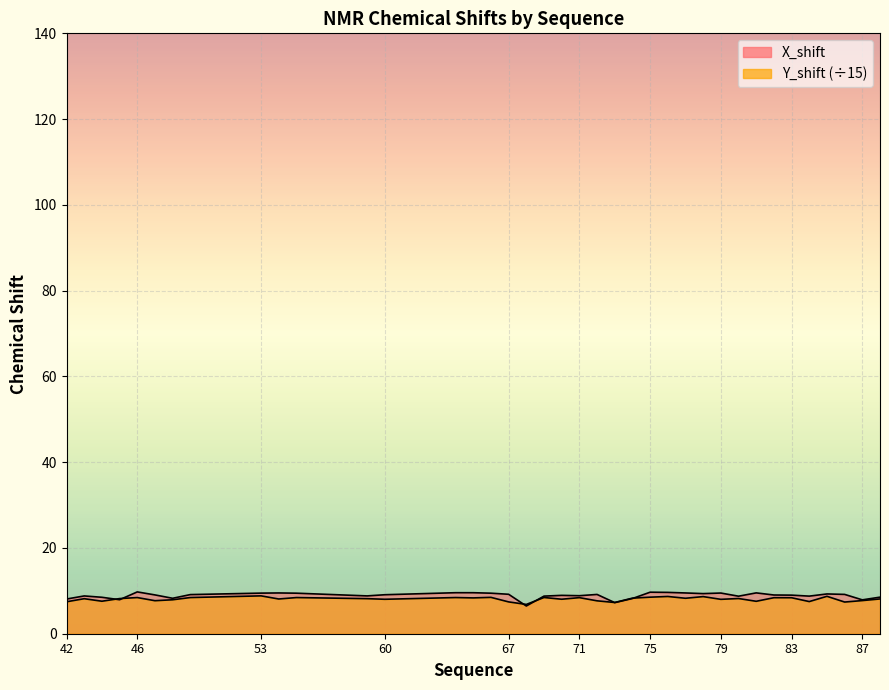

Is it true that X_shift equals 2.1 at 79?

False